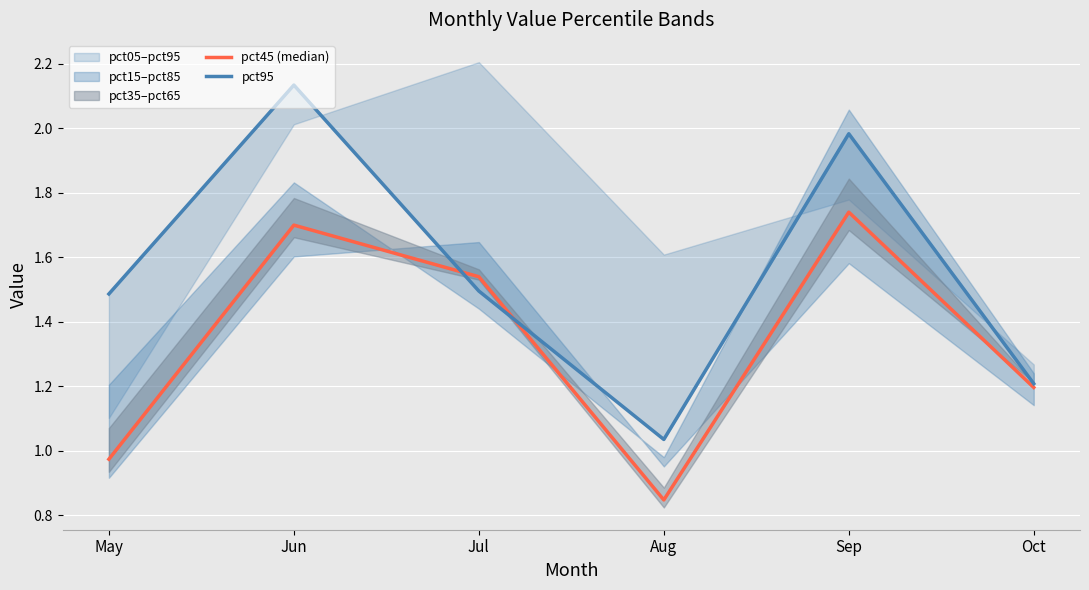

How many data points does each series have?

6